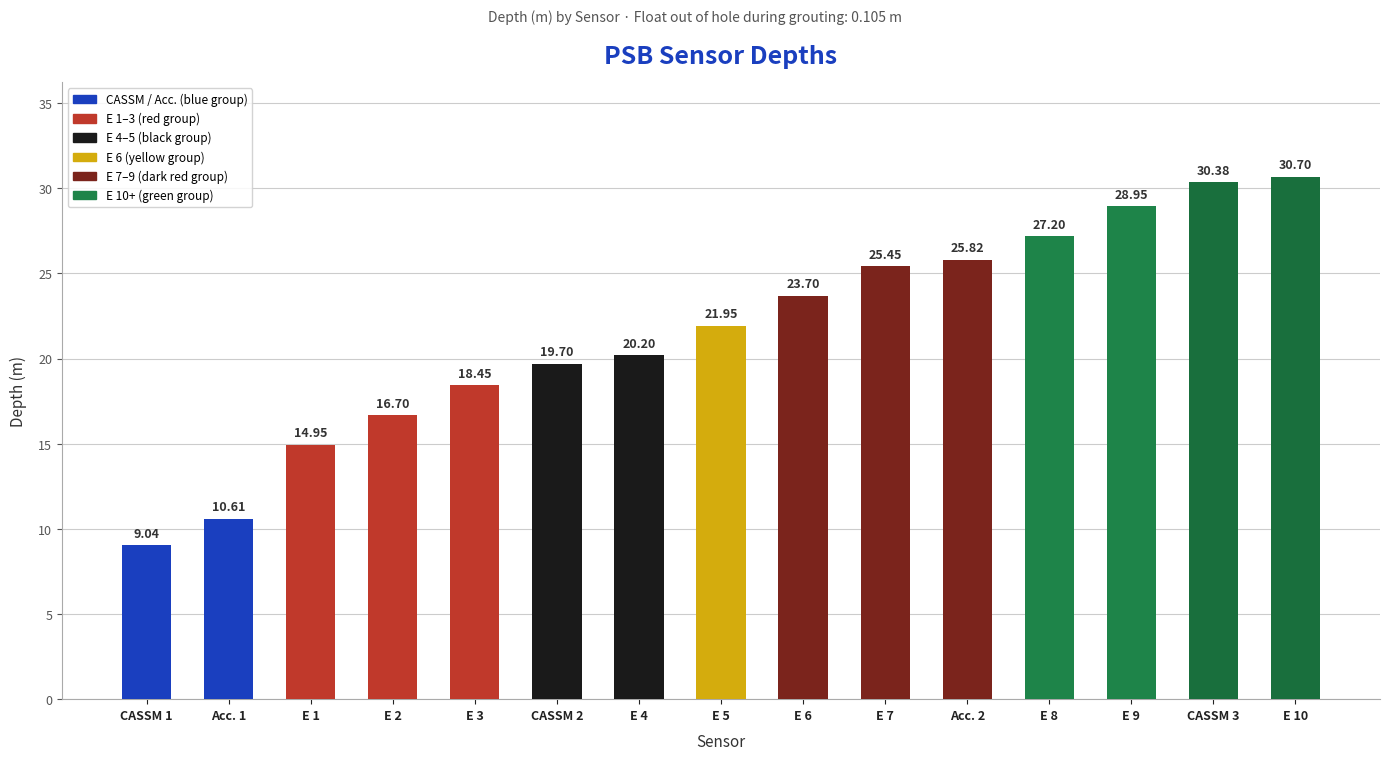

What value does the data have at E 10?

30.7